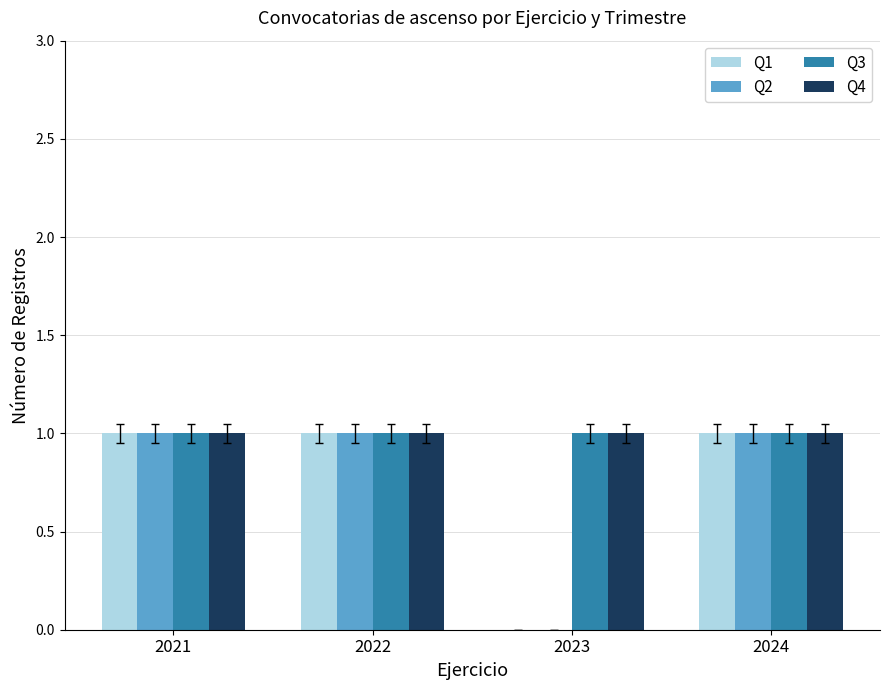

The Q4 series shows 2 at 2021. True or false?

False